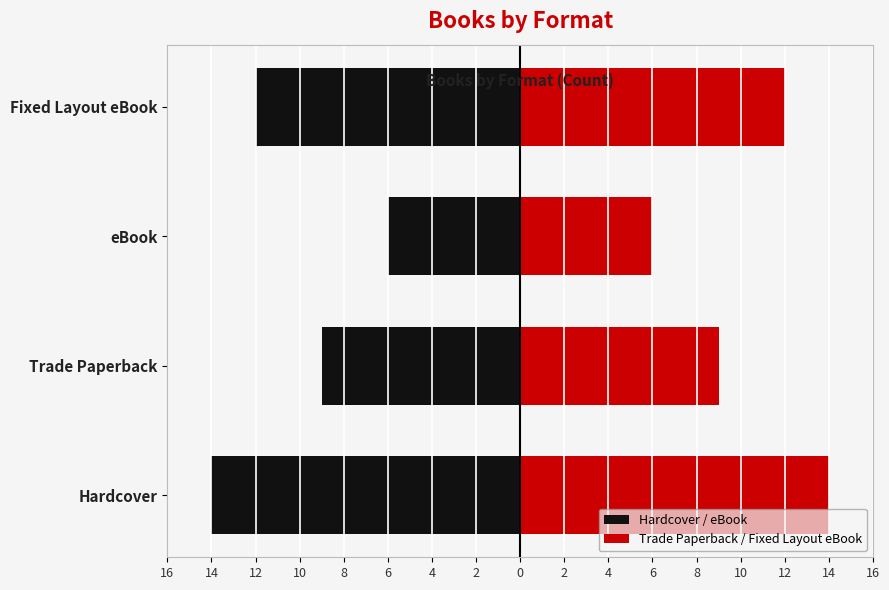

Which series has the largest range (max minus min)?

Hardcover / eBook